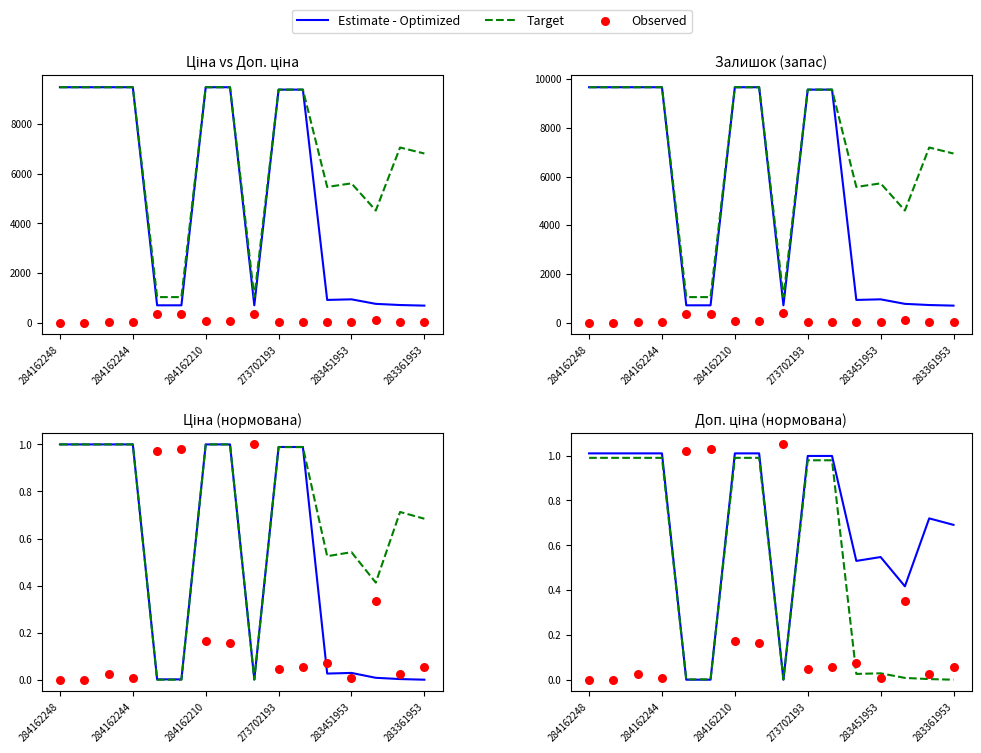

Which series contains the highest Y value?

Observed